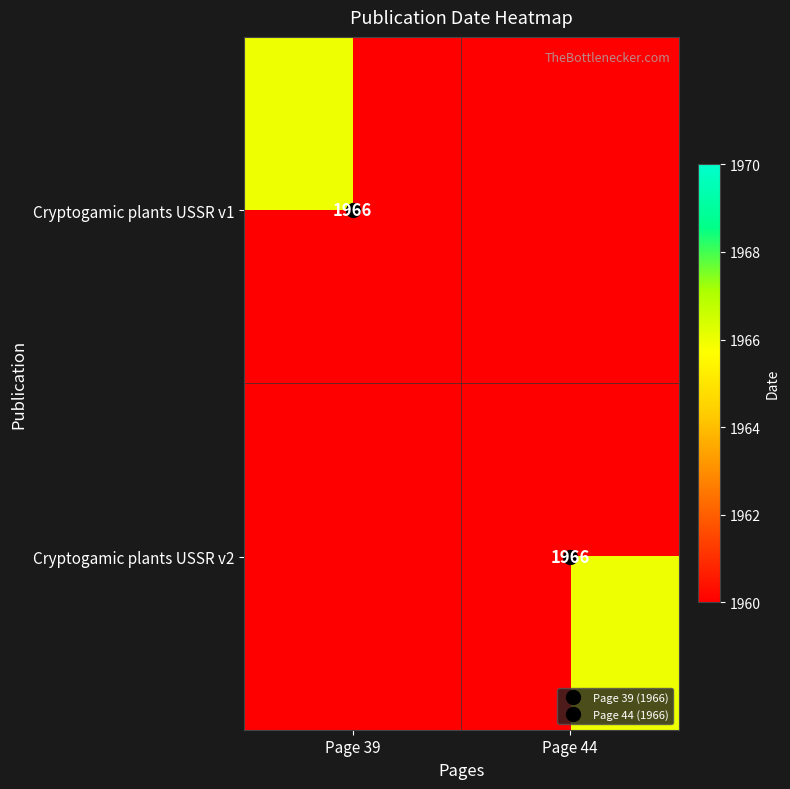

Which series has the largest range (max minus min)?

Cryptogamic plants USSR v1